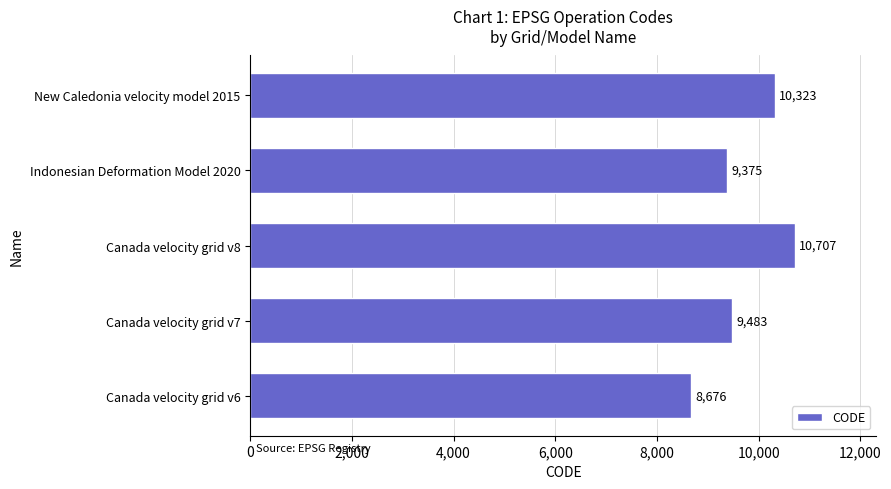

How many series are shown in this chart?

1